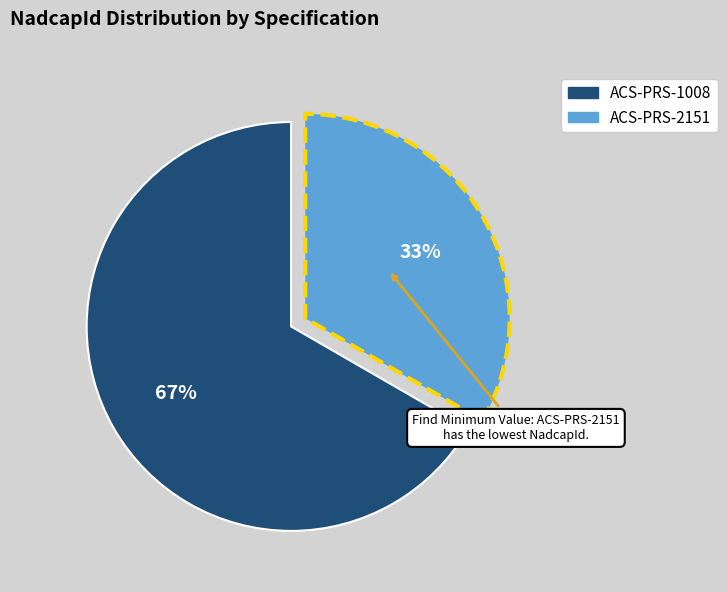

To the nearest percent, what percentage of the pie is ACS-PRS-1008?

67%